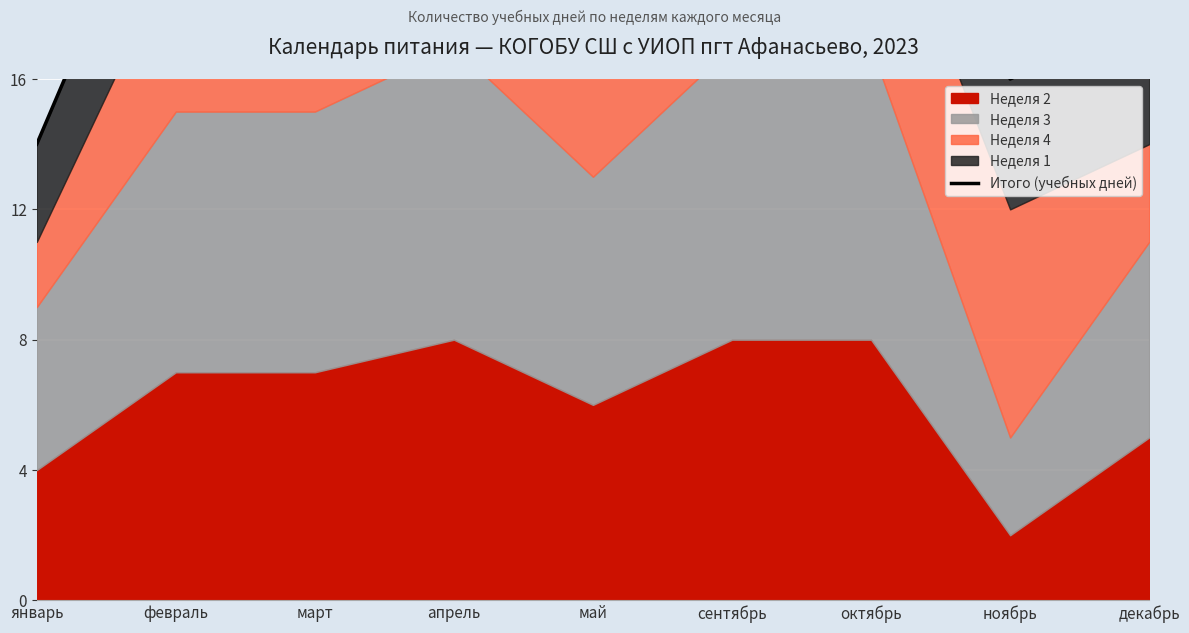

Where is the data nearest to the value 21?

май